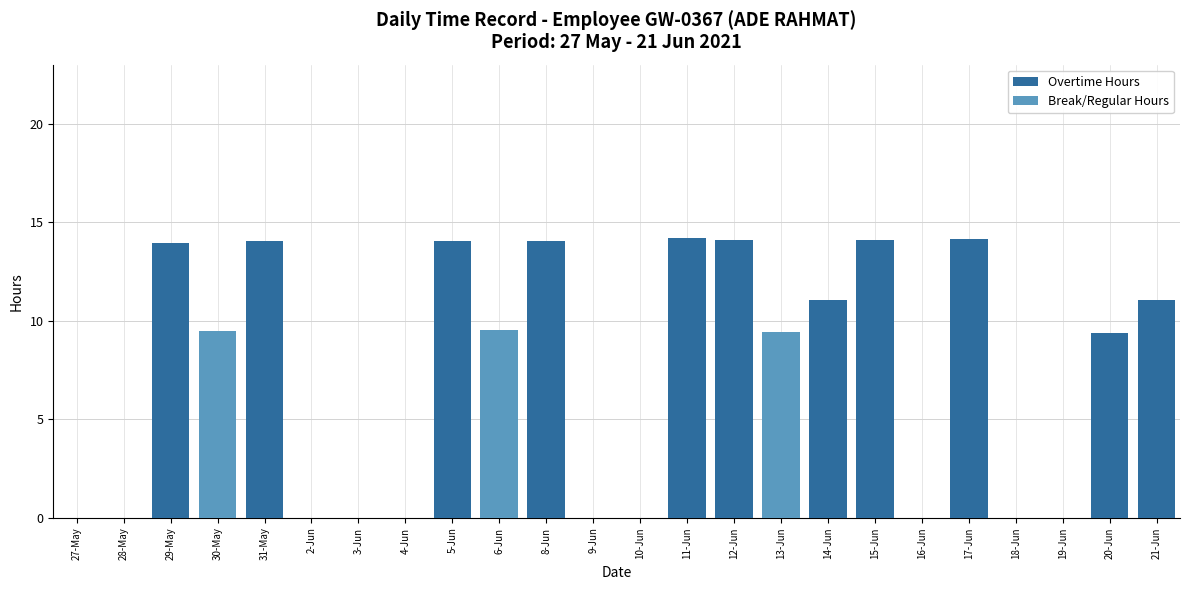

Is it true that Overtime Hours equals -4.5 at 27-May?

False